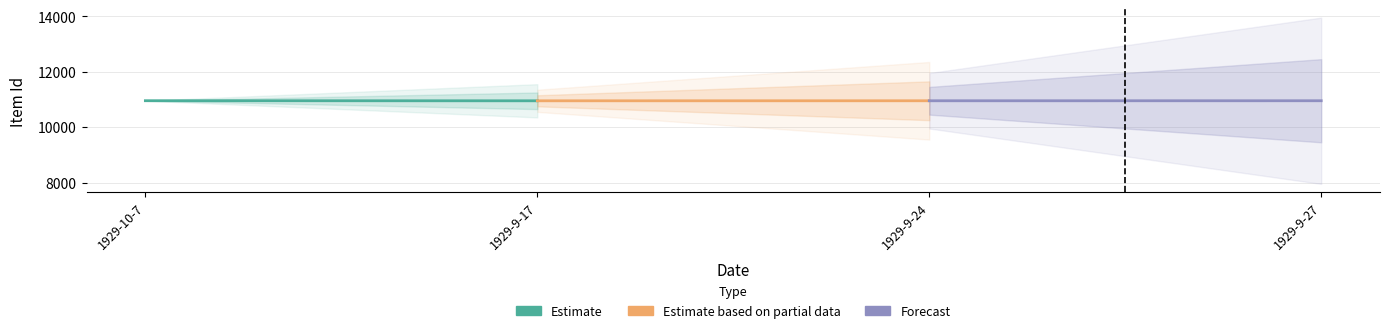

The Forecast series shows 6950 at 1929-9-27. True or false?

False